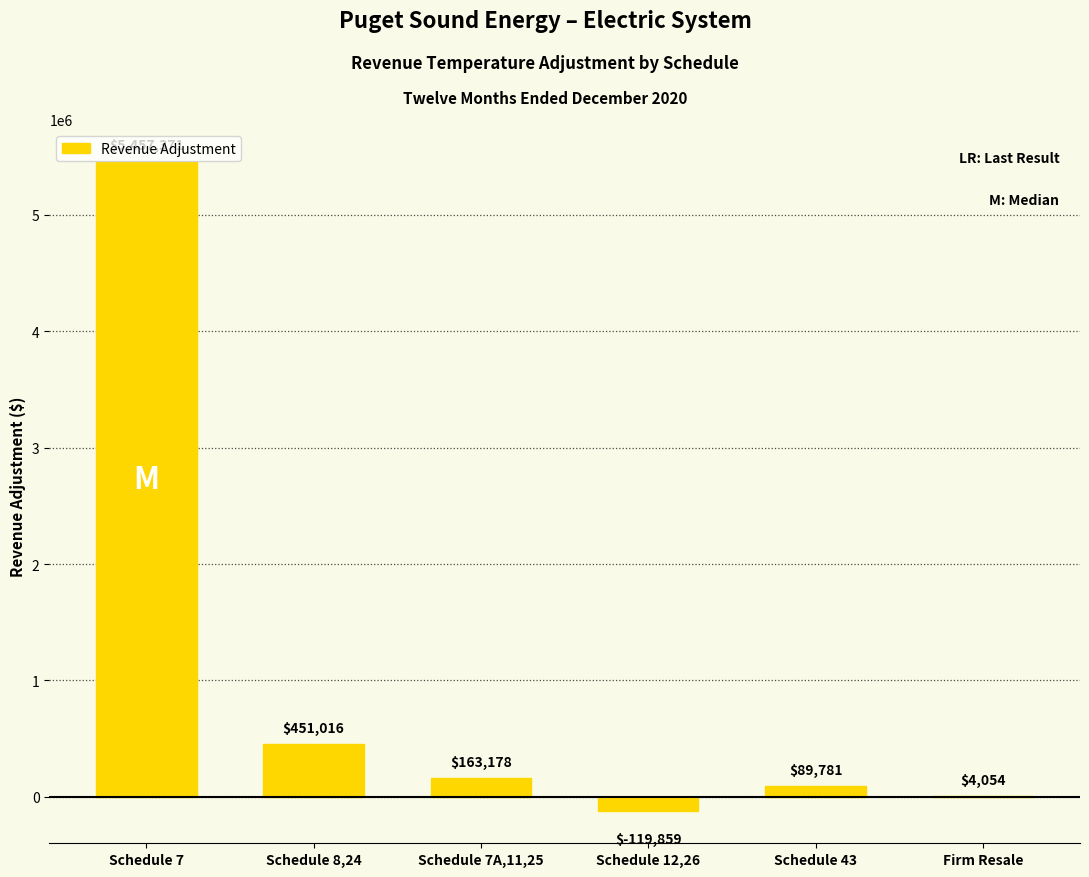

What is the sum of all values?

6045541